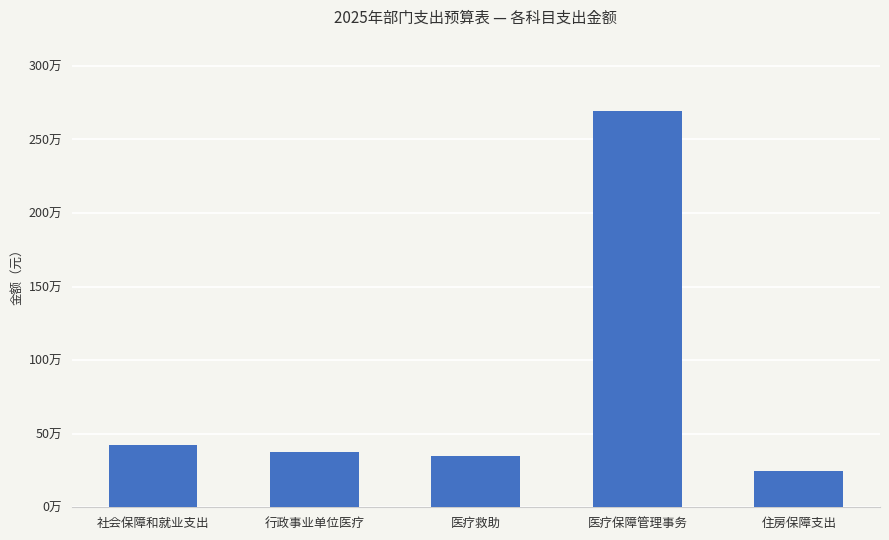

What is the value of the 2nd bar from the left?

374915.3